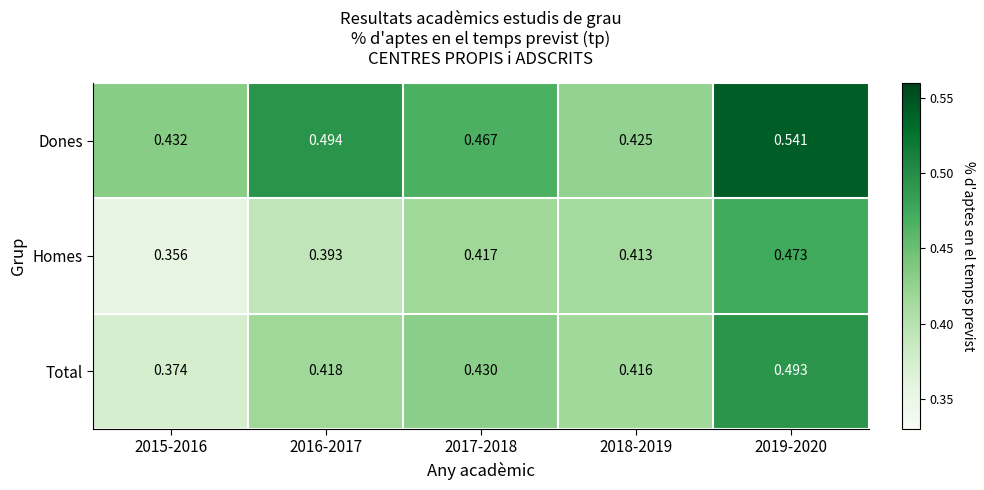

Between 2016-2017 and 2019-2020, which series saw the biggest shift?

Homes